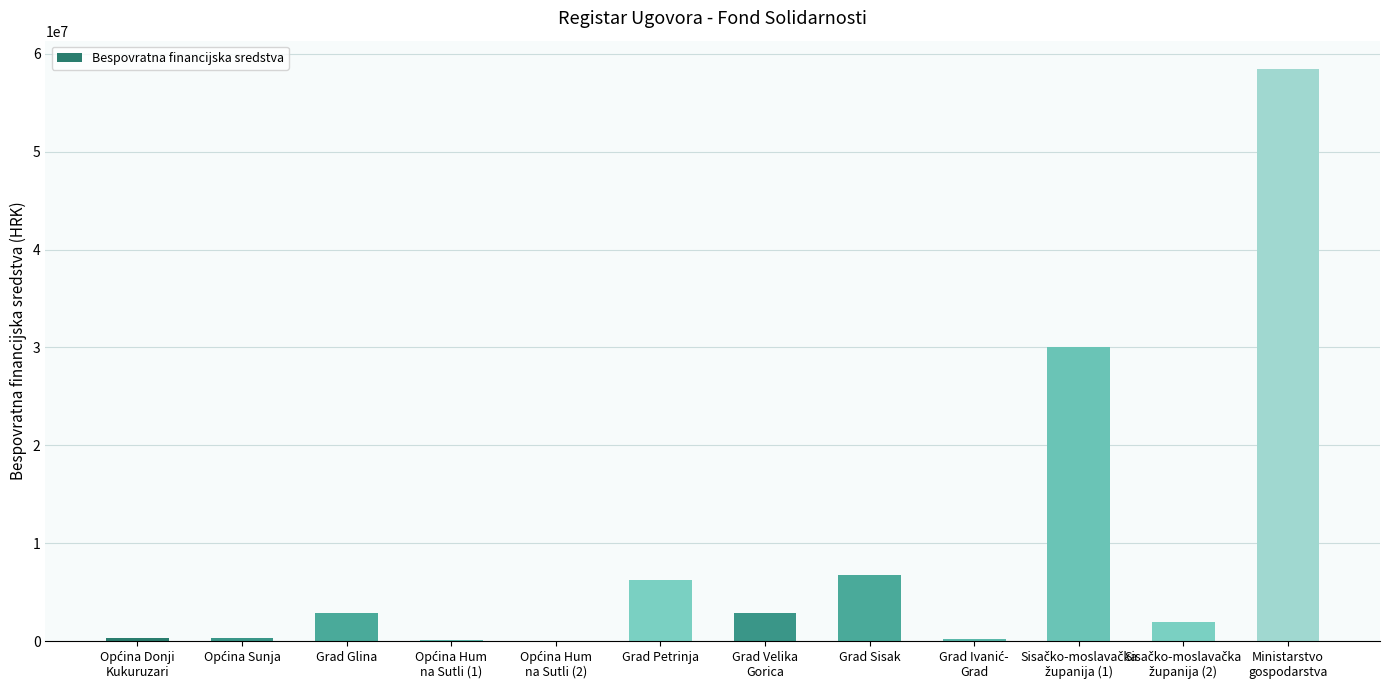

What is the greatest value displayed?

58413523.6